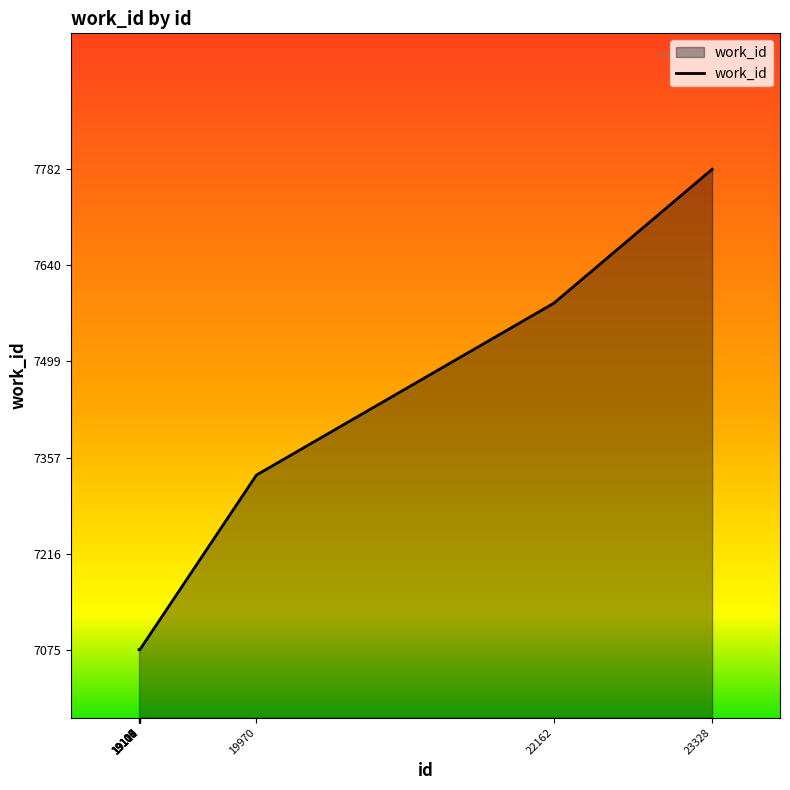

Is it true that the value at 19105 is 7075?

True